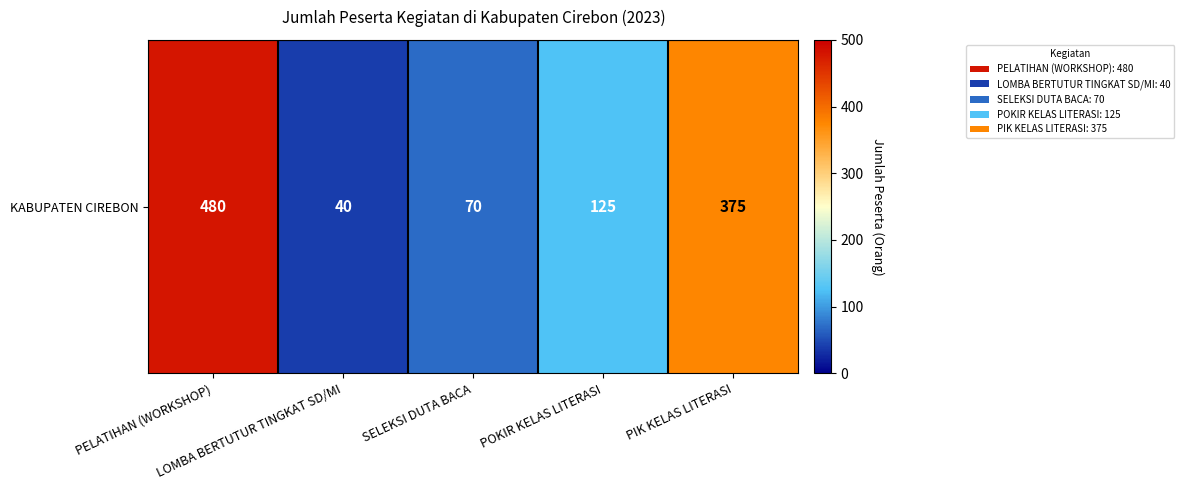

List the labels in order of value, largest first.

PELATIHAN (WORKSHOP), PIK KELAS LITERASI, POKIR KELAS LITERASI, SELEKSI DUTA BACA, LOMBA BERTUTUR TINGKAT SD/MI